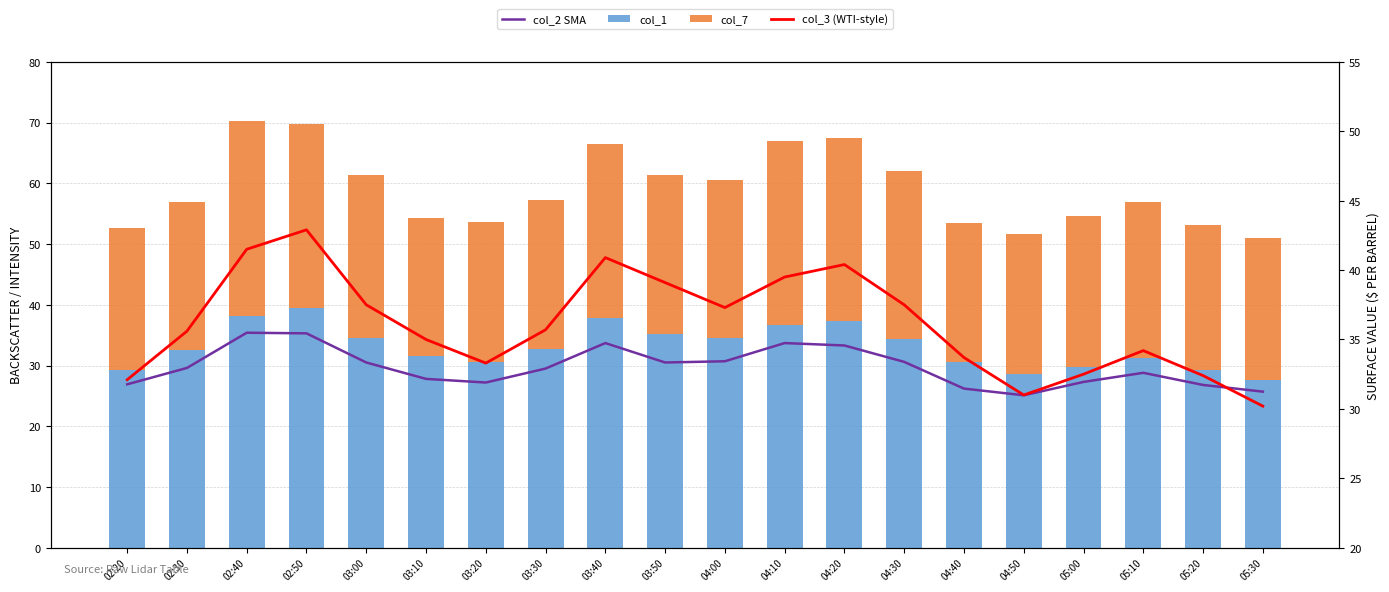

What are all the series names shown in the legend?

col_2 SMA, col_1, col_7, col_3 (WTI-style)